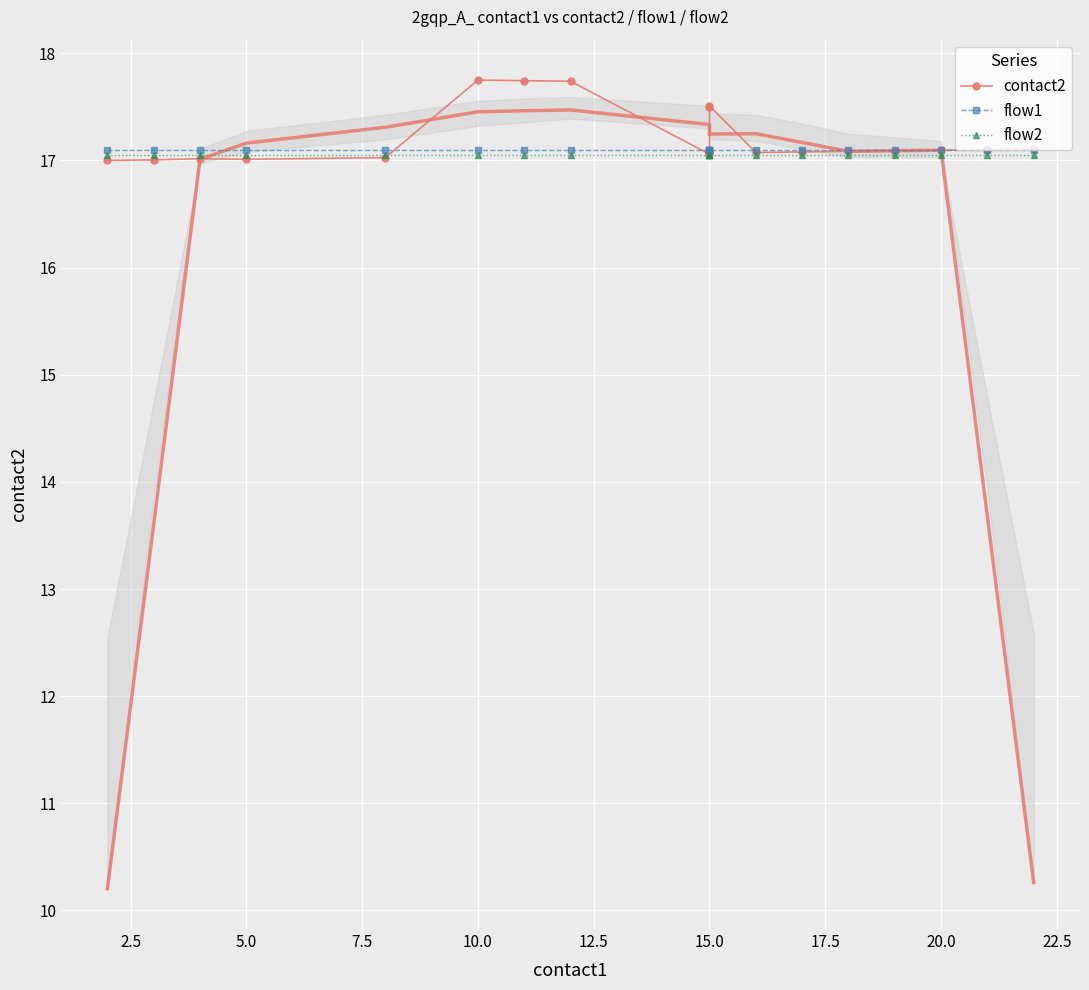

What is the sum of the flow1 values at 17.5 and 10.0?

34.2